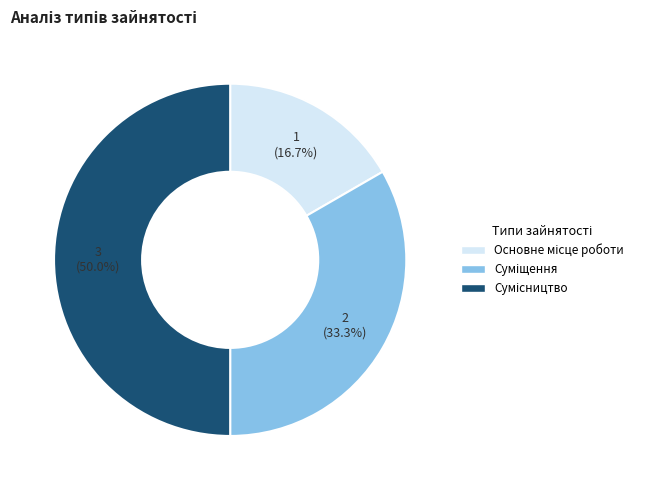

Which category has the smallest portion of the pie?

Основне місце роботи